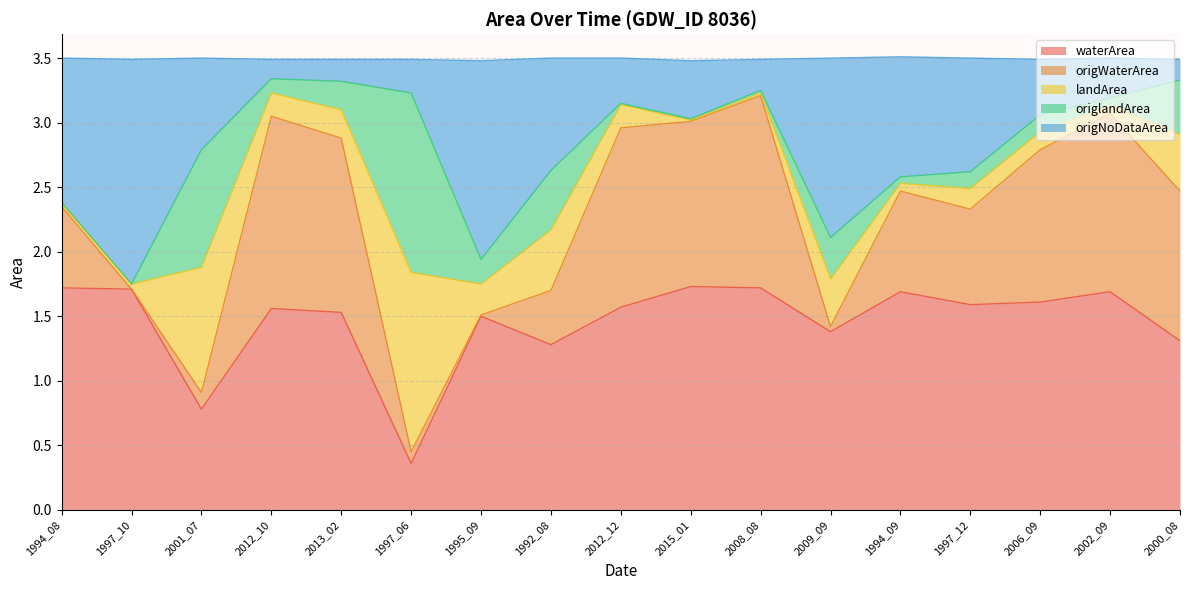

At which label does waterArea reach its minimum?

1997_06